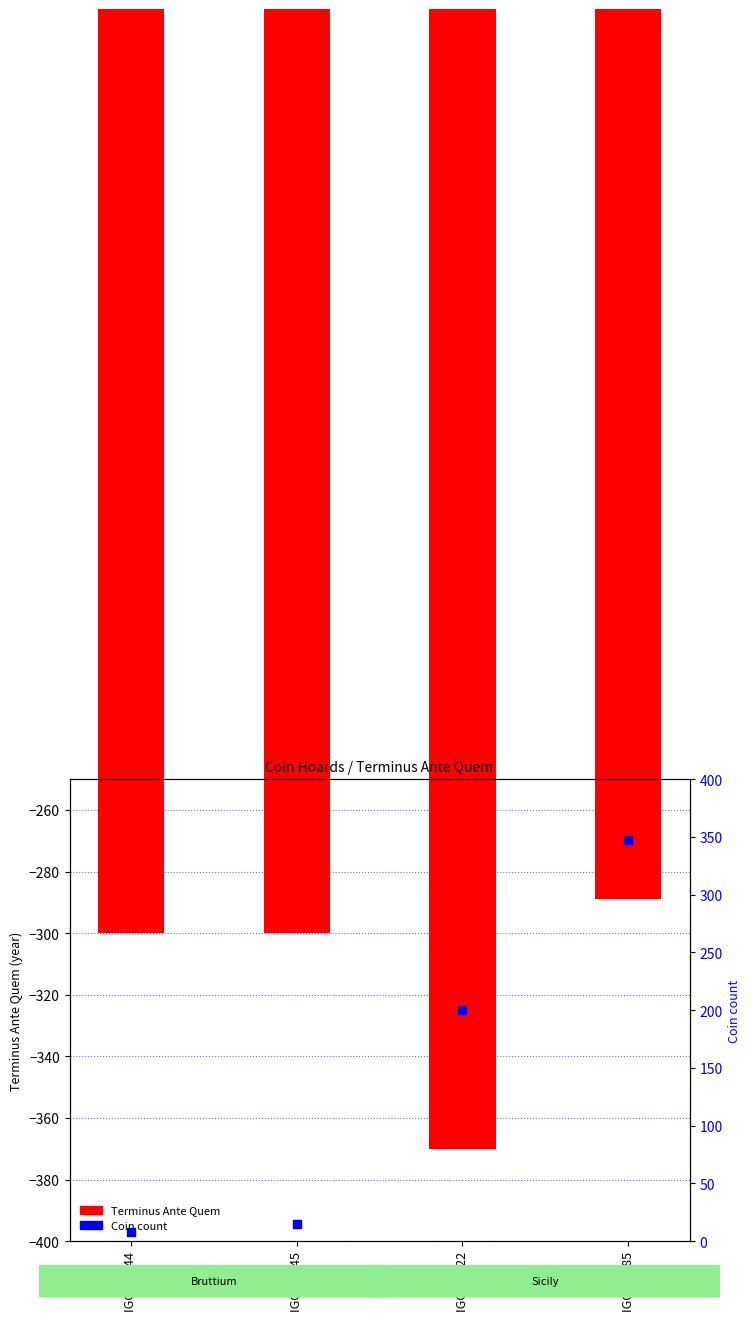

At which category is the sum across all series the highest?

IGCH 2185